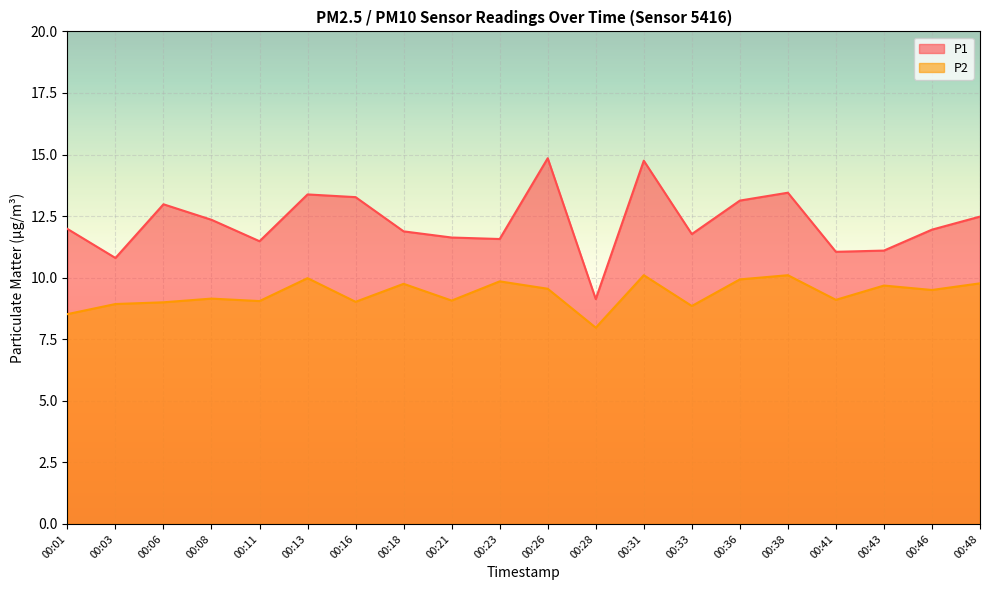

What is the lowest value of the P1 series?

9.1